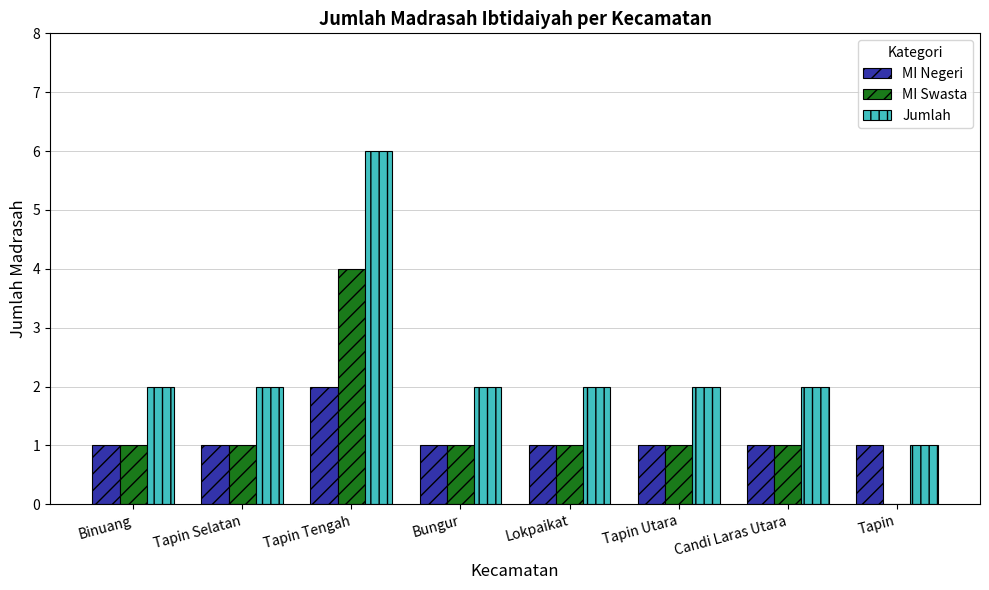

Which series has the largest total across all categories?

Jumlah